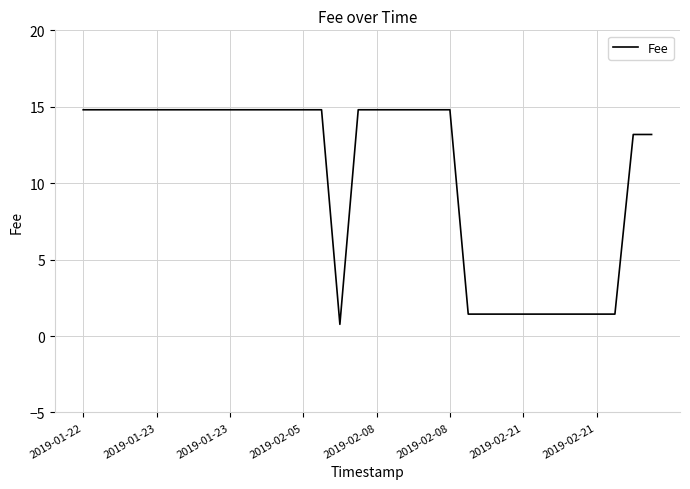

What is the maximum value shown in the chart?

14.8